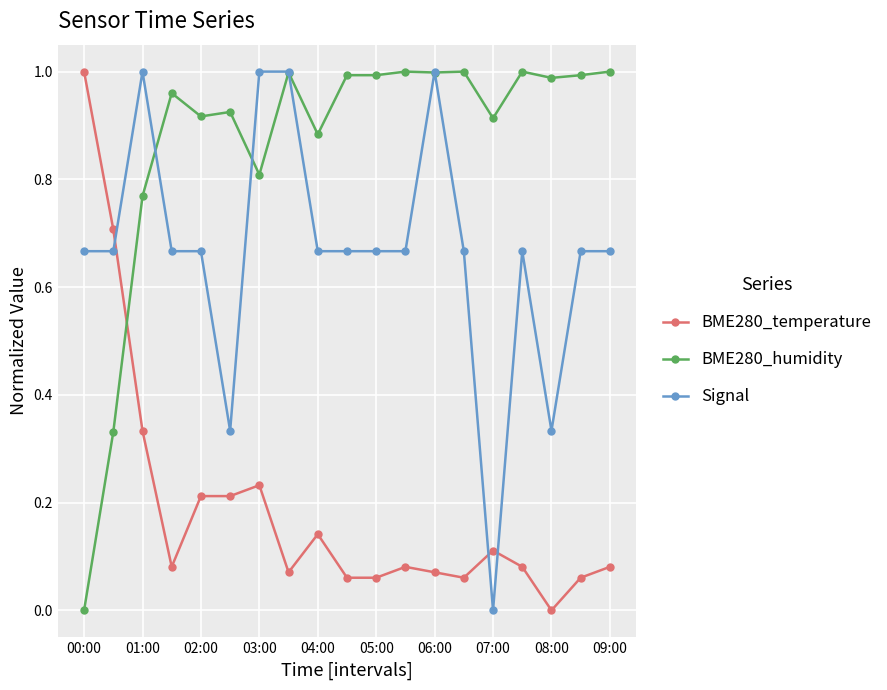

True or false: BME280_temperature and Signal intersect in this chart.

True